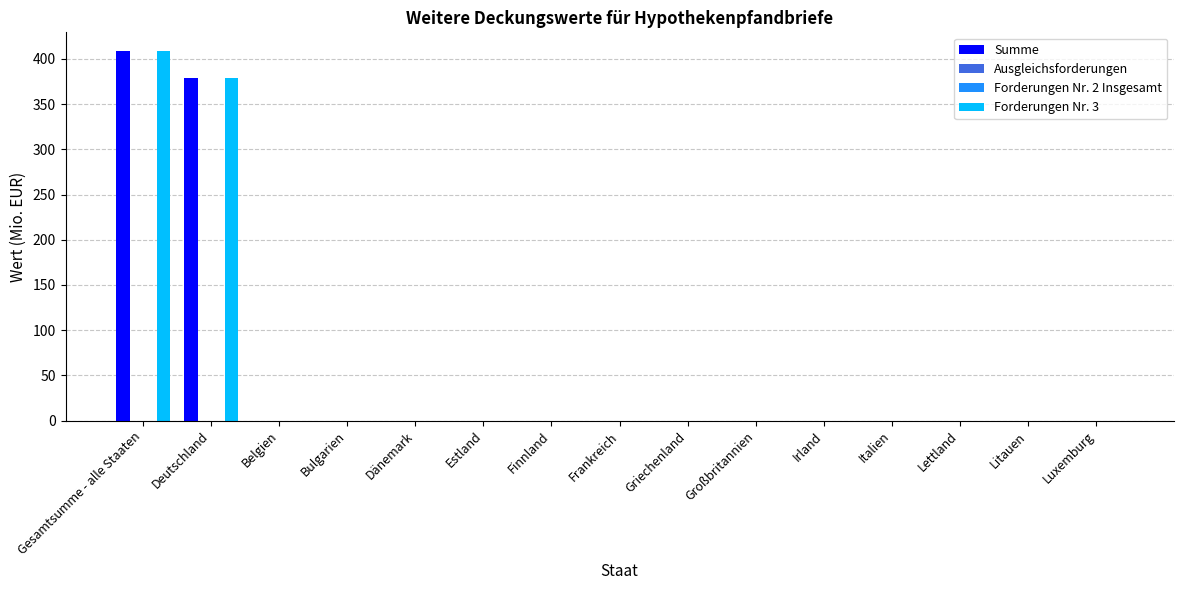

Which label corresponds to the smallest value in the chart?

Belgien